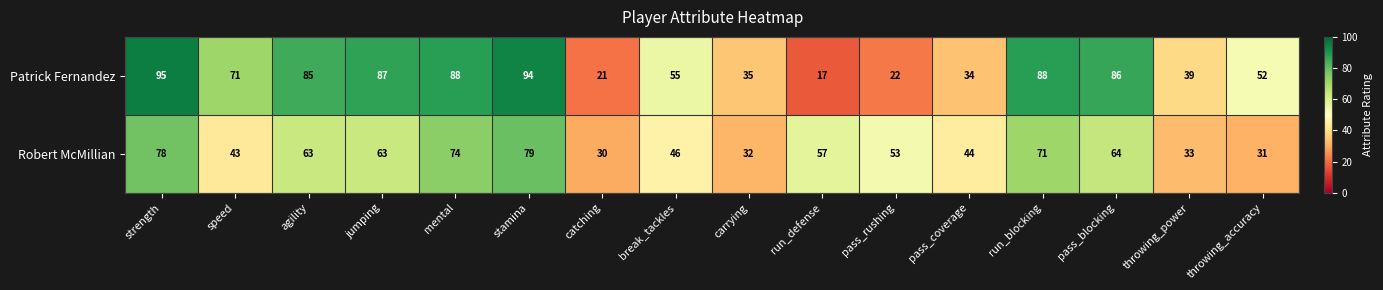

What is the approximate value of Patrick Fernandez at throwing_accuracy?

52